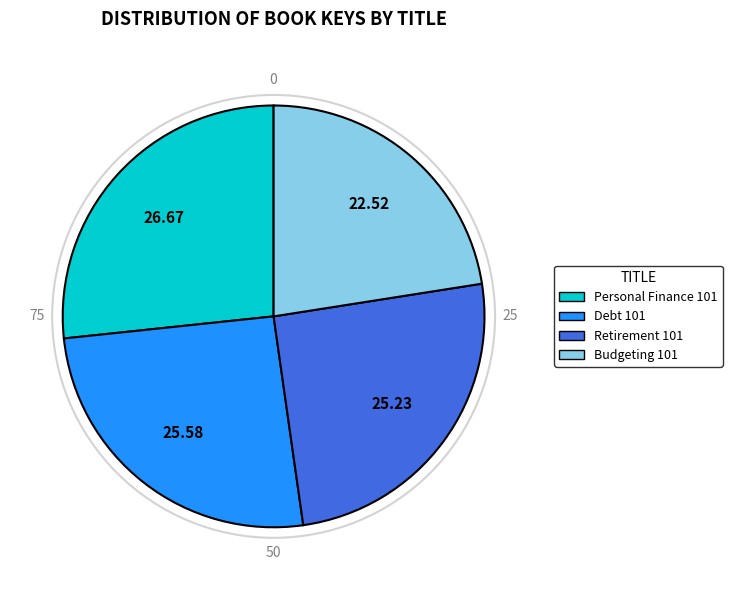

Between Personal Finance 101 and Debt 101, which is larger?

Personal Finance 101